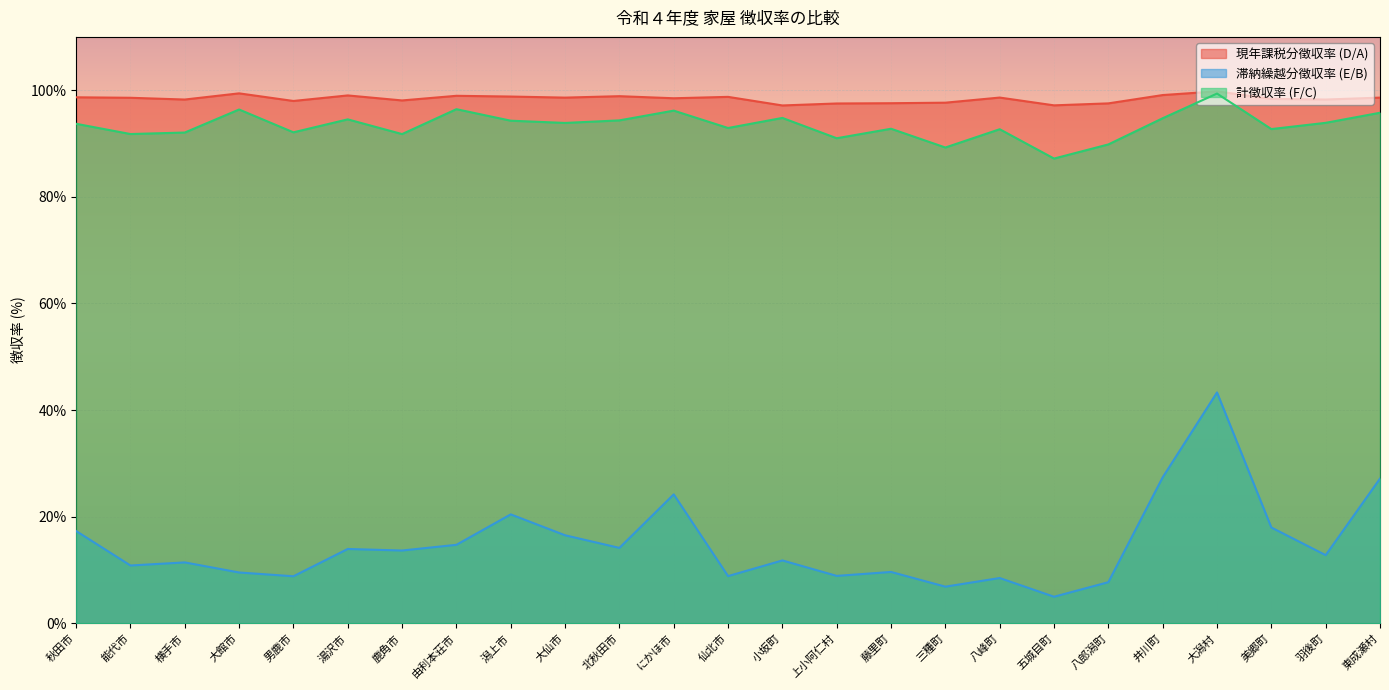

What is the difference between the 現年課税分徴収率 (D/A) values at 小坂町 and 藤里町?

0.4